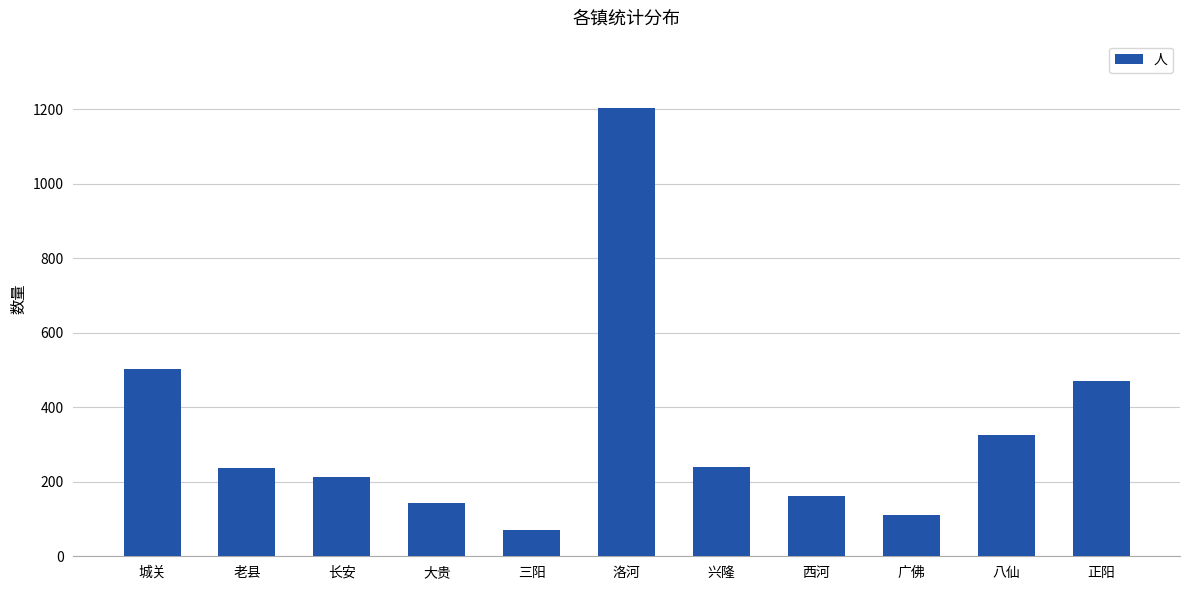

What is the sum of the values at 洛河 and 正阳?

1675